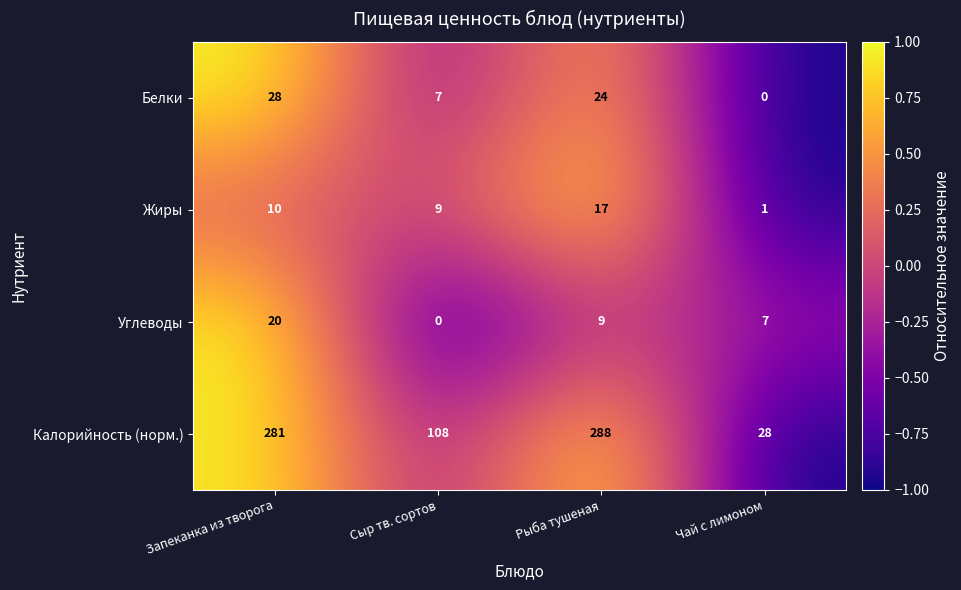

What is the spread (max minus min) of values at Чай с лимоном?

28